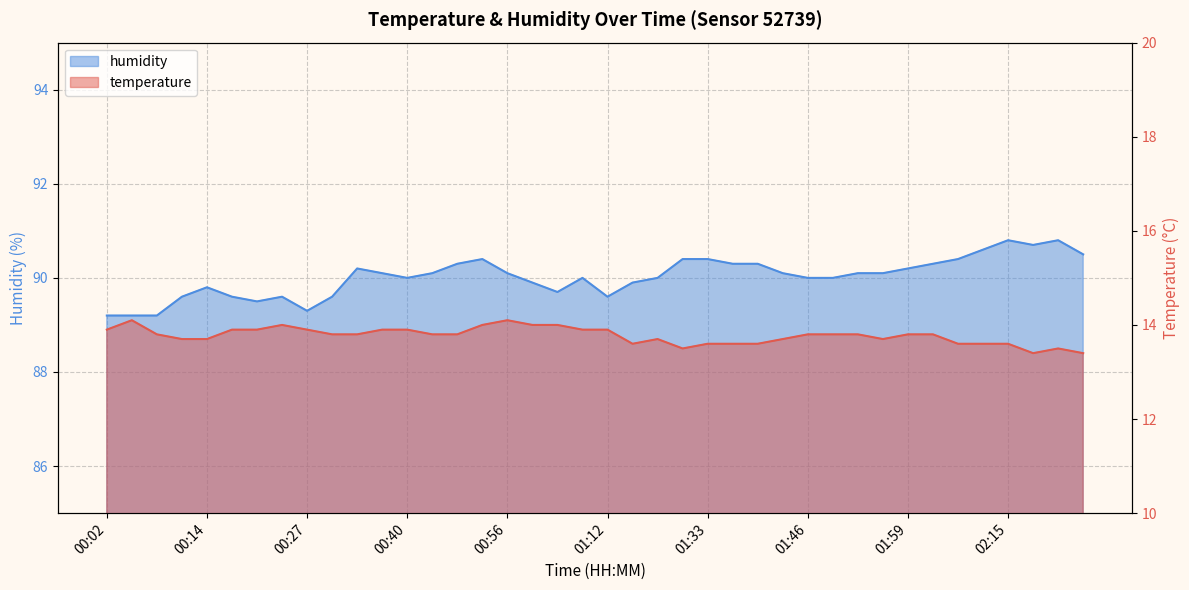

The value of temperature at 00:24 is 8.0. True or false?

False